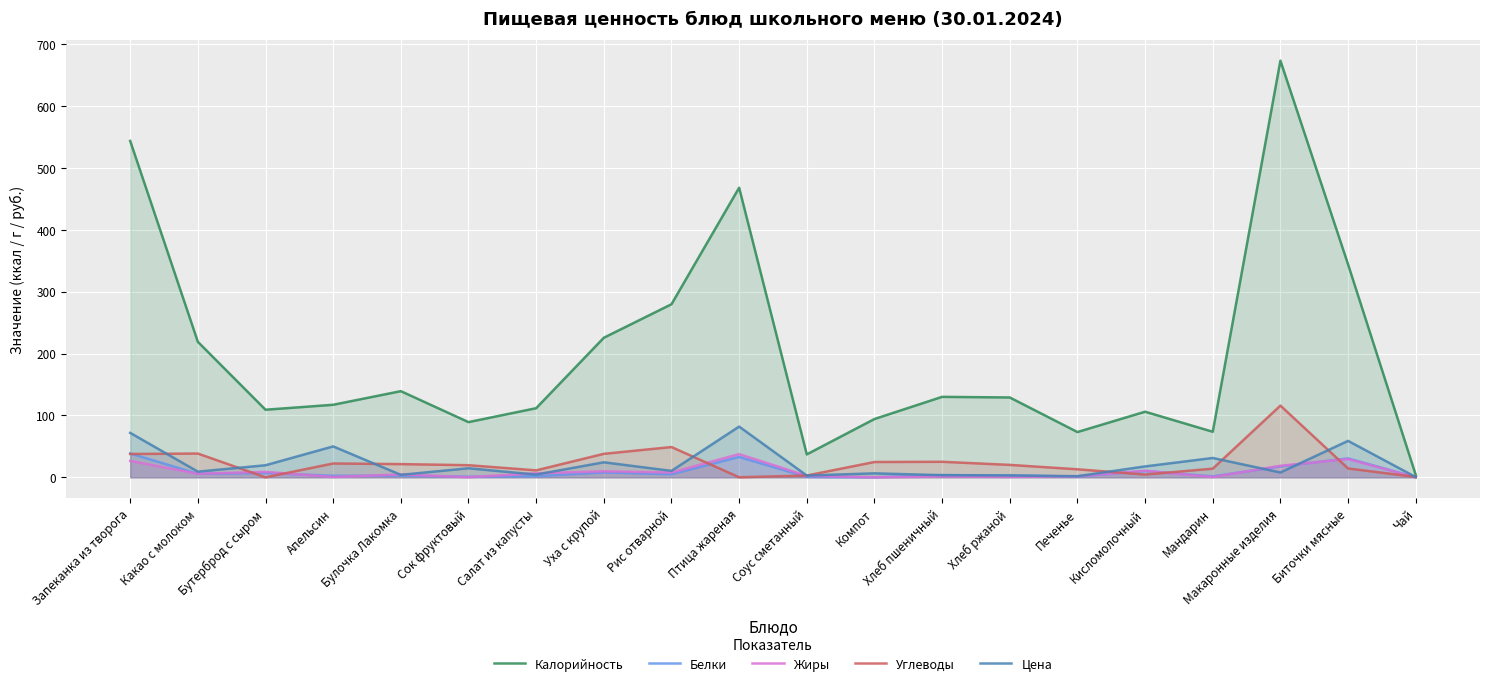

Is it true that Белки equals 3.0 at Кисломолочный?

False